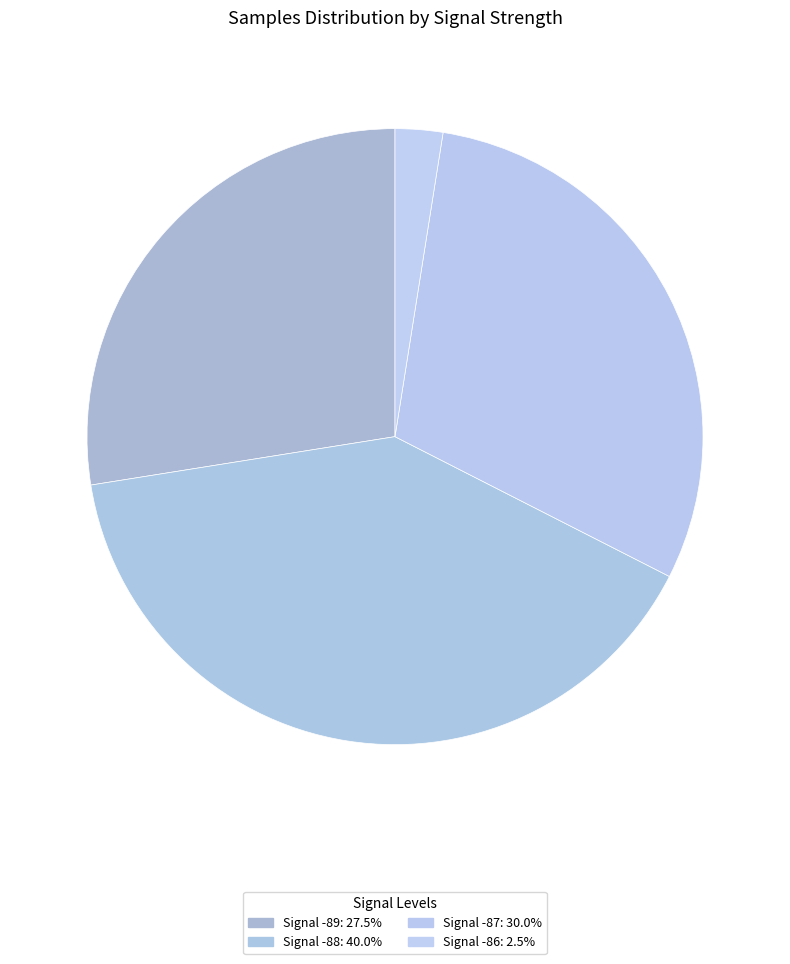

How many segments does this pie chart have?

4